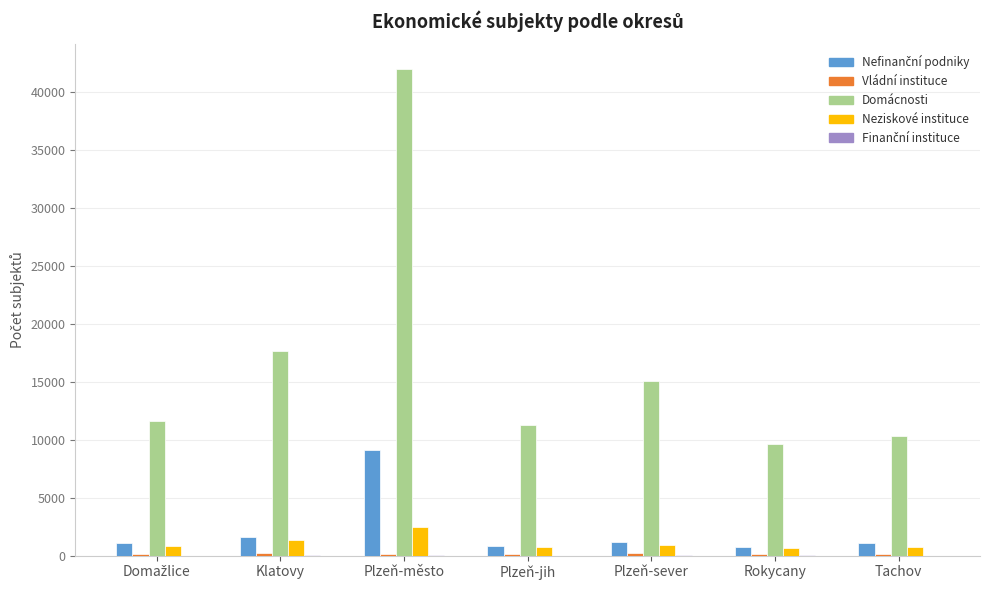

What is the maximum value shown in the chart?

42048